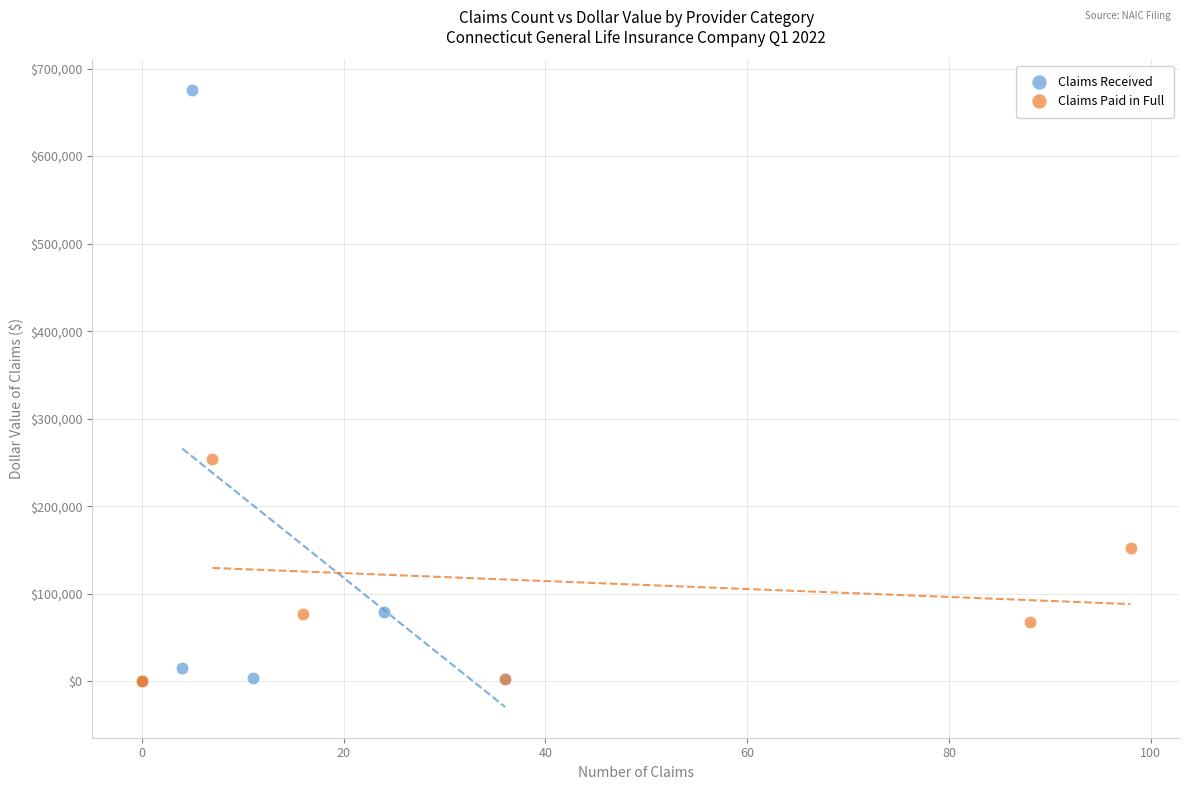

Which series has the widest spread of Y values?

Claims Received